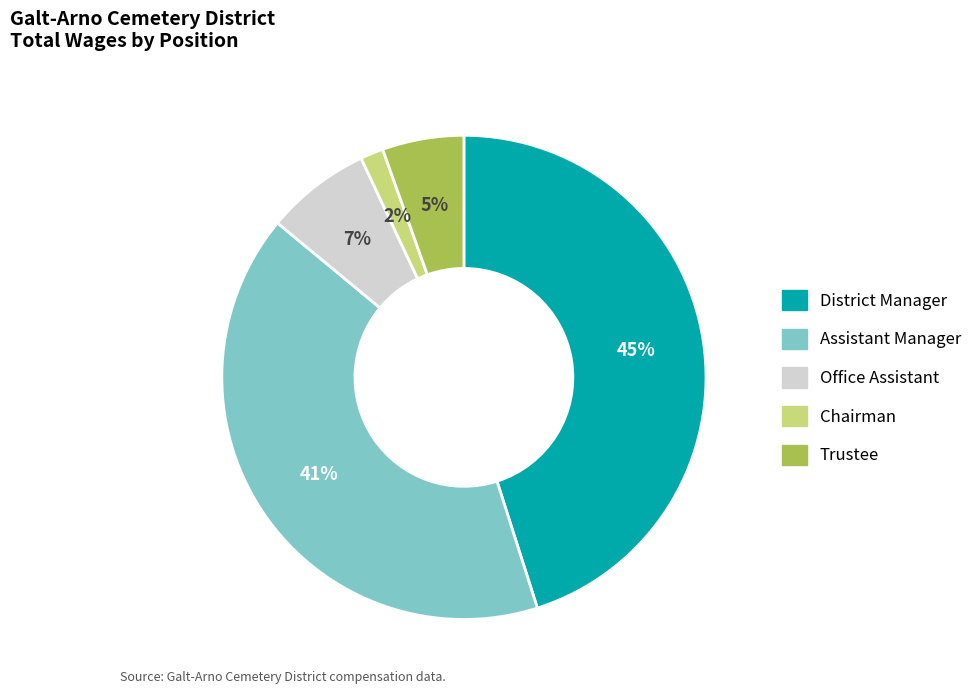

Is the sum of Assistant Manager and Office Assistant greater than half?

No